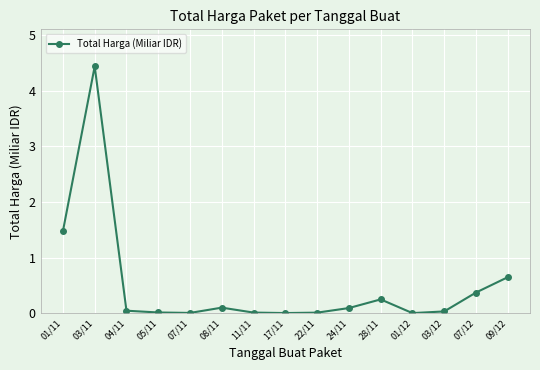

What is the change in value from 01/11 to 09/12?

-0.8